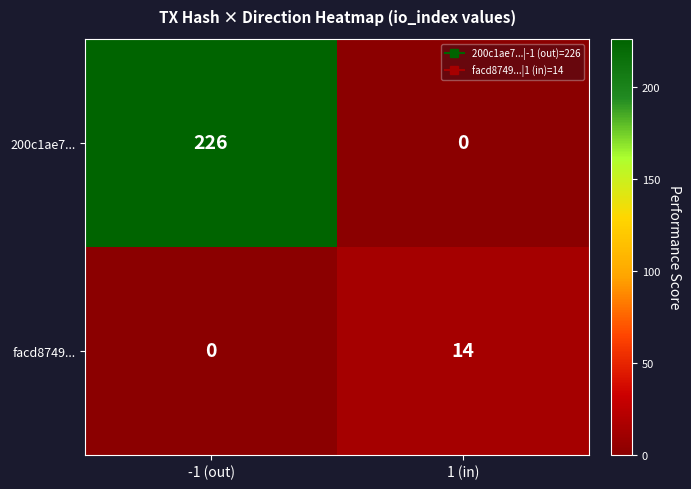

Between -1 (out) and 1 (in), which series saw the biggest shift?

200c1ae7...